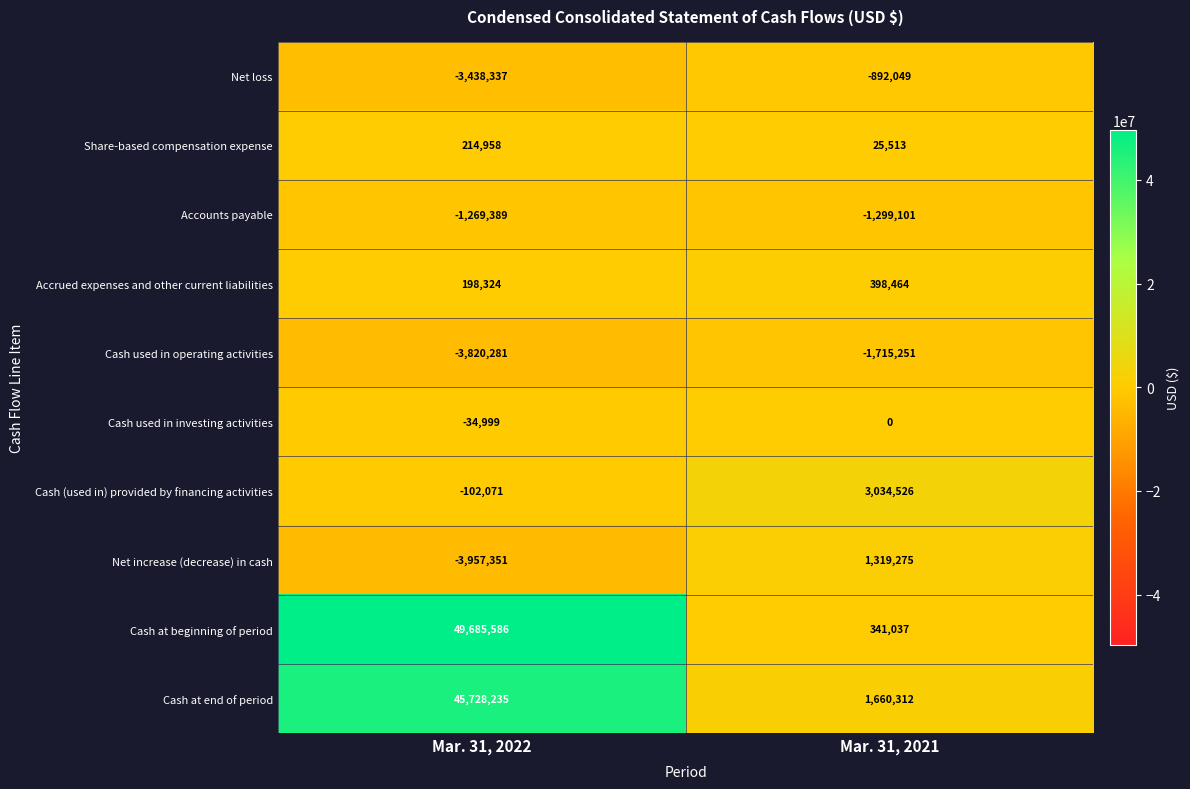

How many values in Cash used in investing activities are below zero?

1